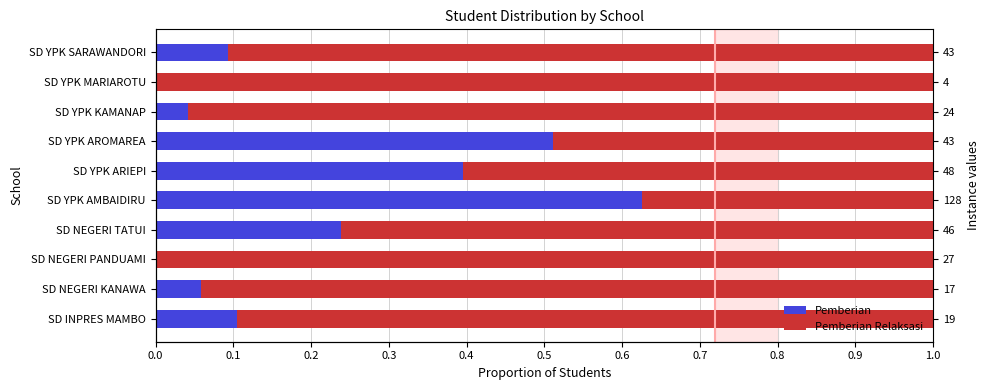

What is the sum of all Pemberian Relaksasi values?

7.9